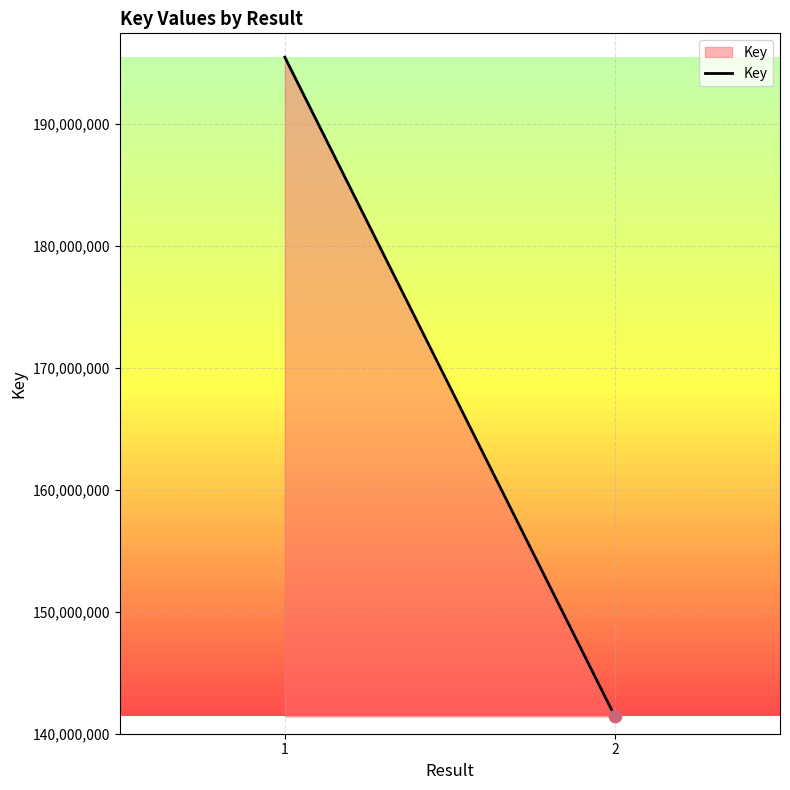

Which has a higher value, 2 or 1?

1